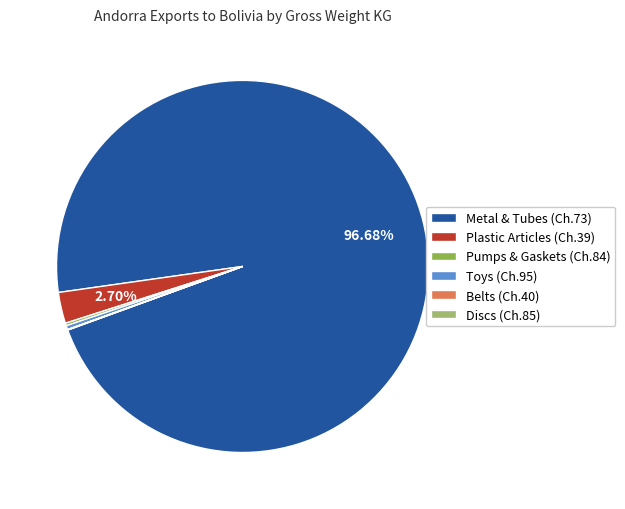

Is there a majority slice in this chart?

Yes